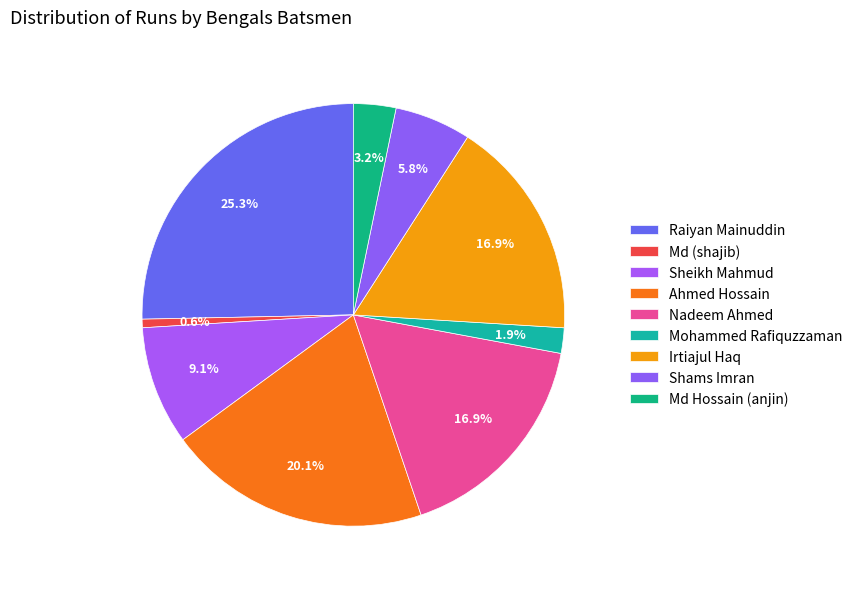

How many slices are in this pie chart?

9